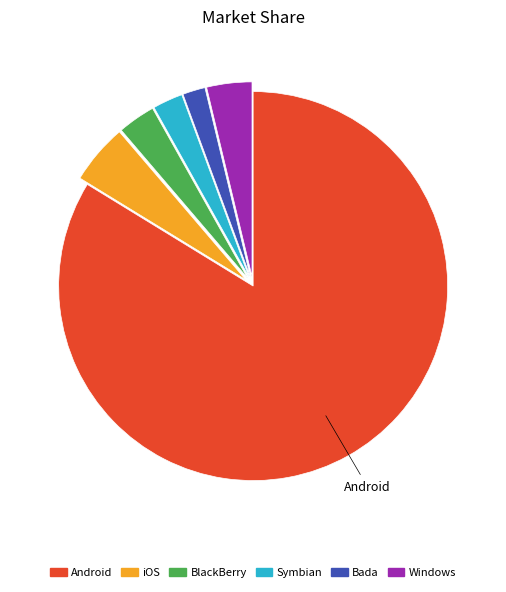

How many slices are in this pie chart?

6